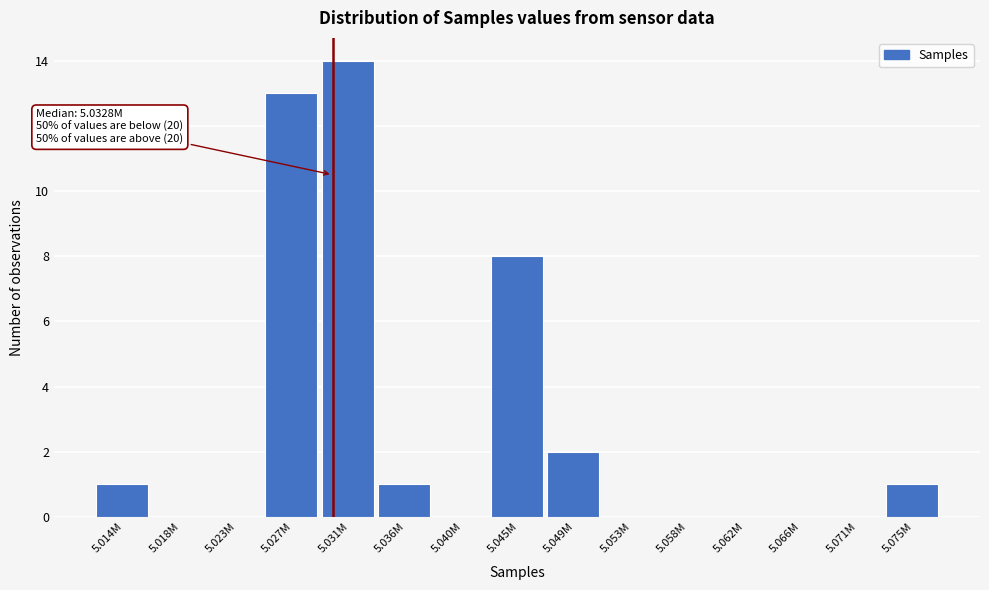

Reading left to right, what are all the values shown in this chart?

5.014M=1	5.018M=0	5.023M=0	5.027M=13	5.031M=14	5.036M=1	5.040M=0	5.045M=8	5.049M=2	5.053M=0	5.058M=0	5.062M=0	5.066M=0	5.071M=0	5.075M=1